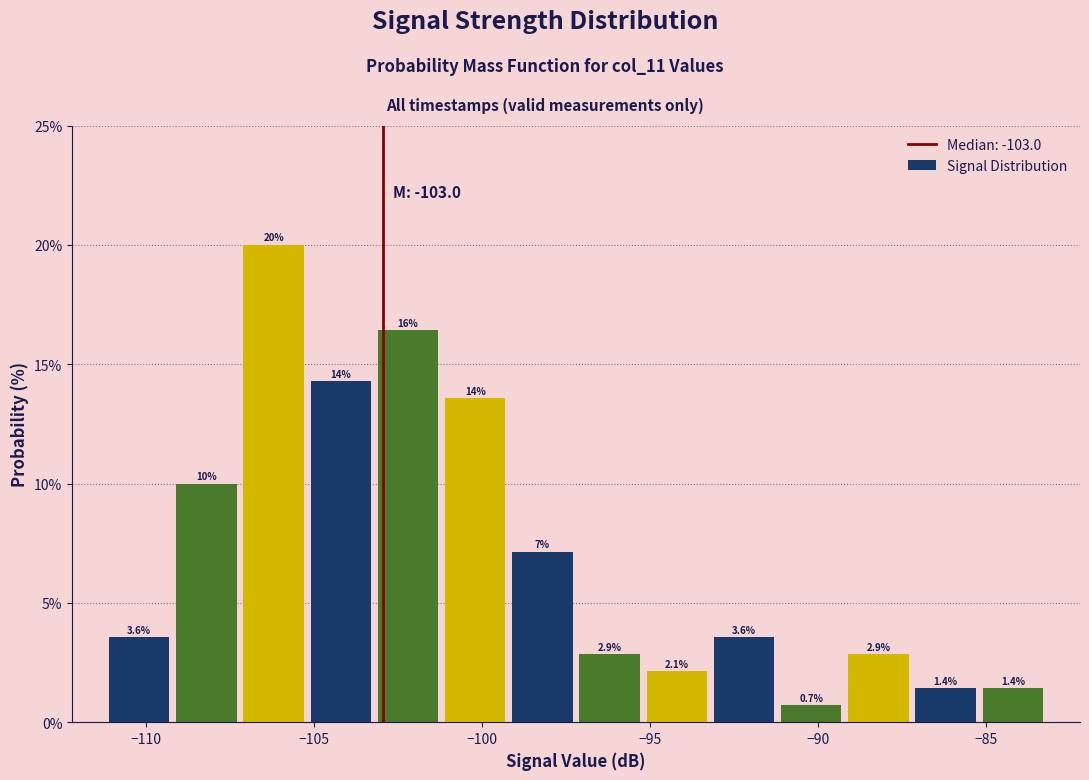

Over which range of the x-axis is the bar tallest?

-107.2 to -105.2